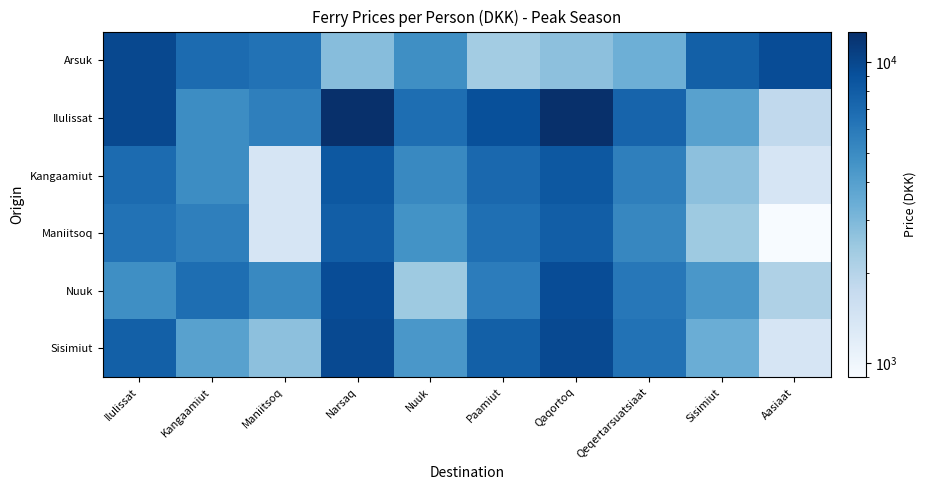

What is the spread (max minus min) of values at Aasiaat?

8500